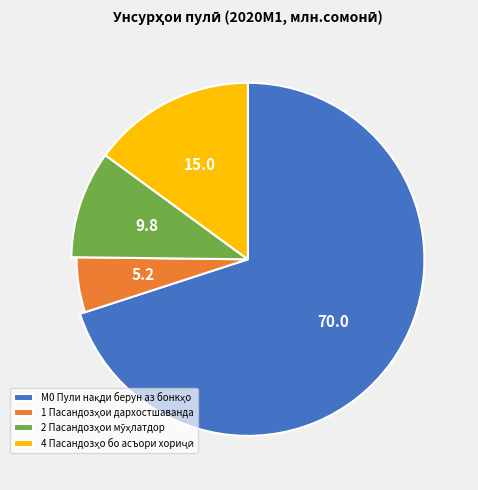

Rank the categories by value from lowest to highest.

1 (Пасандозҳои дархостшаванда), 2 (Пасандозҳои мӯҳлатдор), 4 (Пасандозҳо бо асъори хориҷӣ), М0 (Пули нақди берун аз бонкҳо)